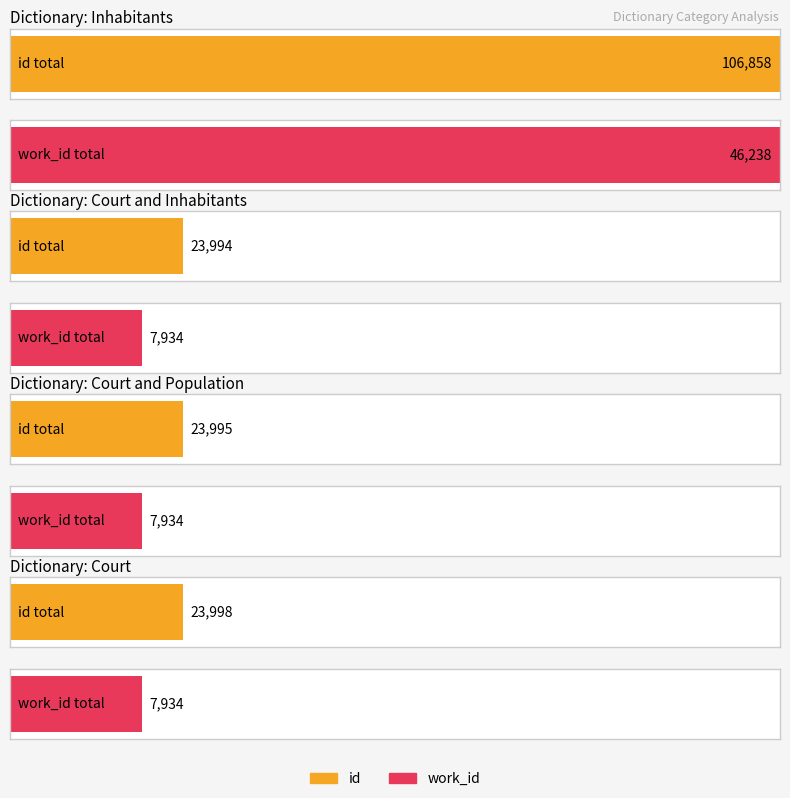

How many bars are there in each group?

2